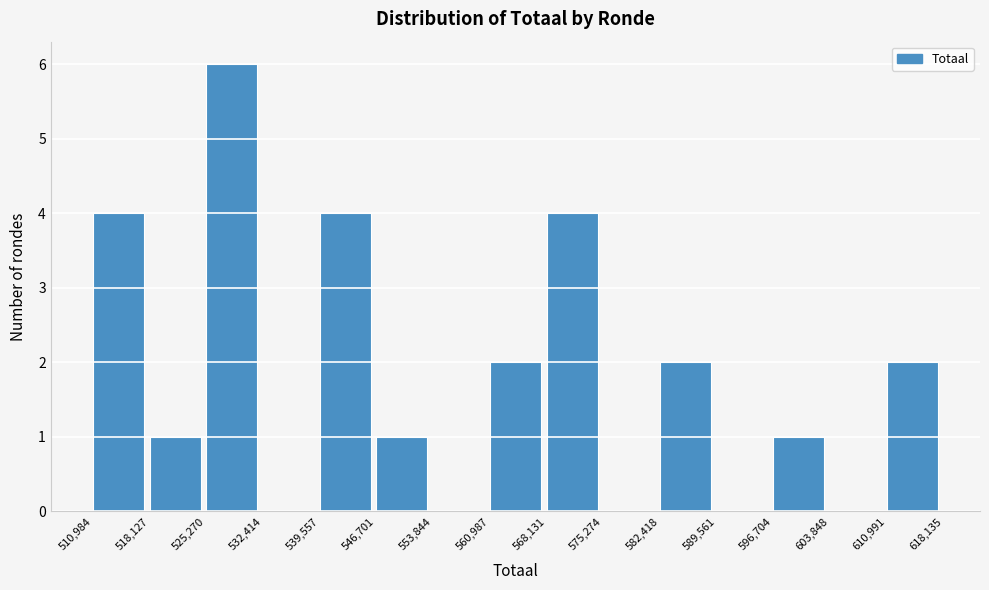

Reading left to right, transcribe this chart: for each bar, give the range it covers on the x-axis and its height. The values are not printed on the chart, so give them approximately, as read against the axis.

510,984 to 518,127: 4
518,127 to 525,270: 1
525,270 to 532,414: 6
532,414 to 539,557: 0
539,557 to 546,701: 4
546,701 to 553,844: 1
553,844 to 560,987: 0
560,987 to 568,131: 2
568,131 to 575,274: 4
575,274 to 582,418: 0
582,418 to 589,561: 2
589,561 to 596,704: 0
596,704 to 603,848: 1
603,848 to 610,991: 0
610,991 to 618,135: 2